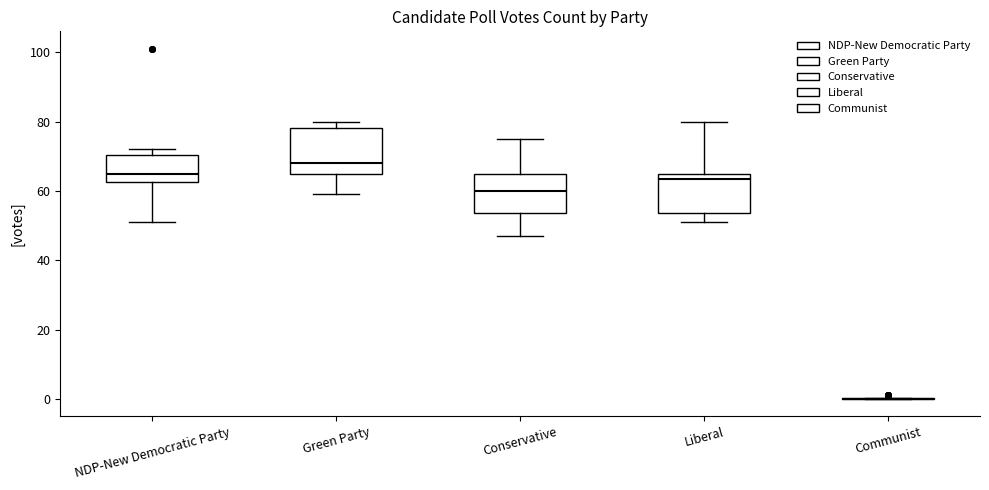

Reading left to right, transcribe this box plot: for each box, give where its median line is, the range the box spans, and where its two whiskers end, as read against the y-axis. The values are not printed on the chart, so give them approximately, as read against the axis.

NDP-New Democratic Party: median 66, box 62 to 70, whiskers 52 to 72
Green Party: median 68, box 66 to 78, whiskers 60 to 80
Conservative: median 60, box 54 to 64, whiskers 48 to 76
Liberal: median 64, box 54 to 66, whiskers 52 to 80
Communist: box collapsed to a line at 0, whiskers 0 to 0